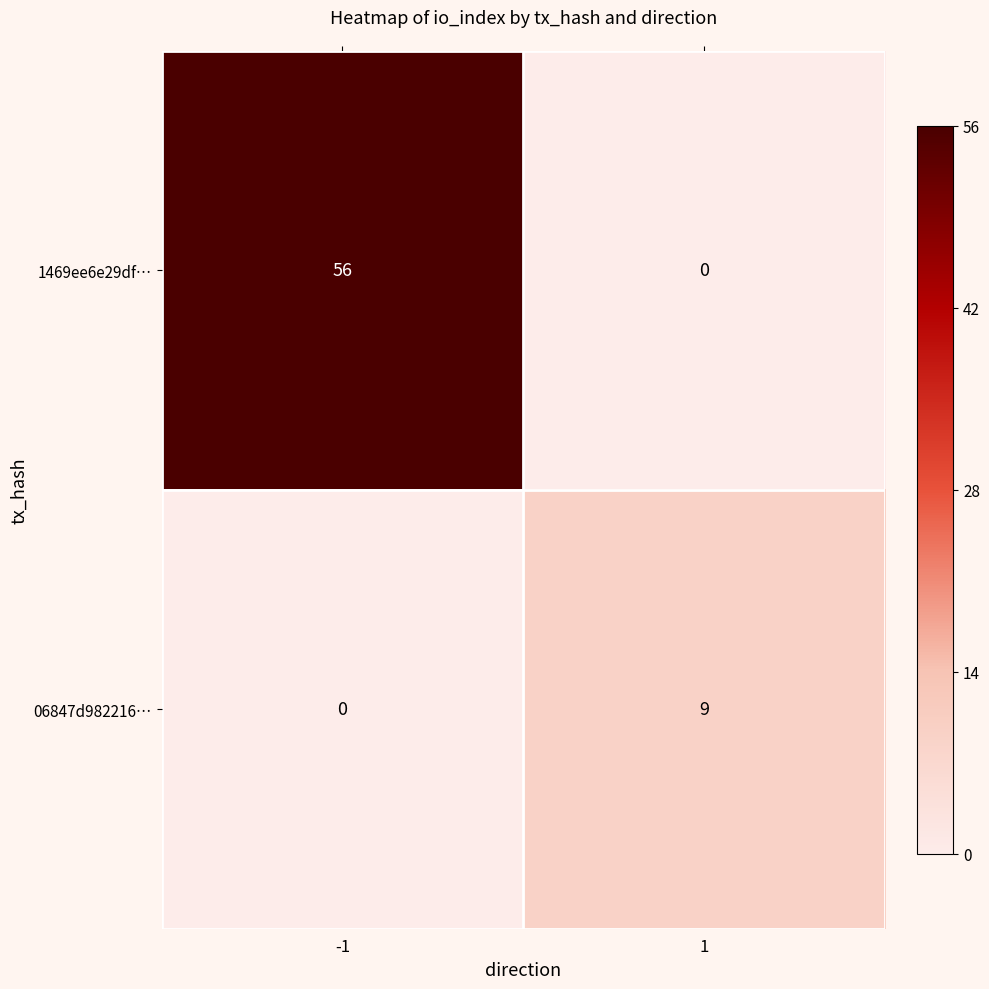

How many values in the 1469ee6e29df… series are below 56?

1